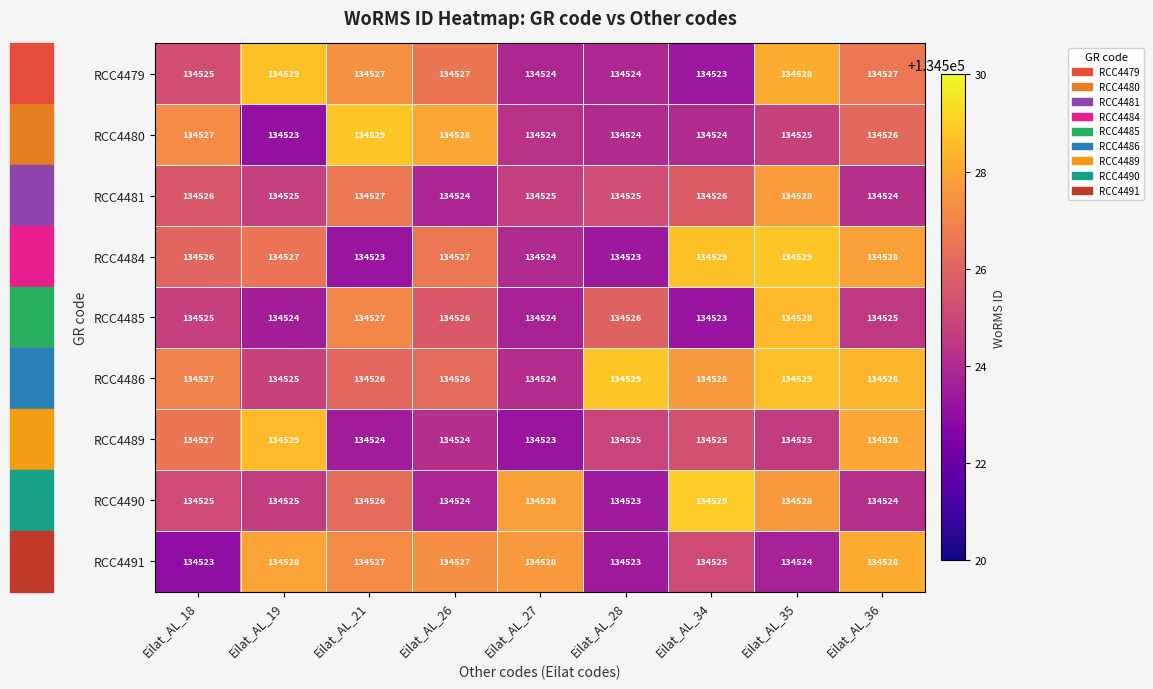

Where is RCC4490 nearest to the value 134526?

Eilat_AL_21